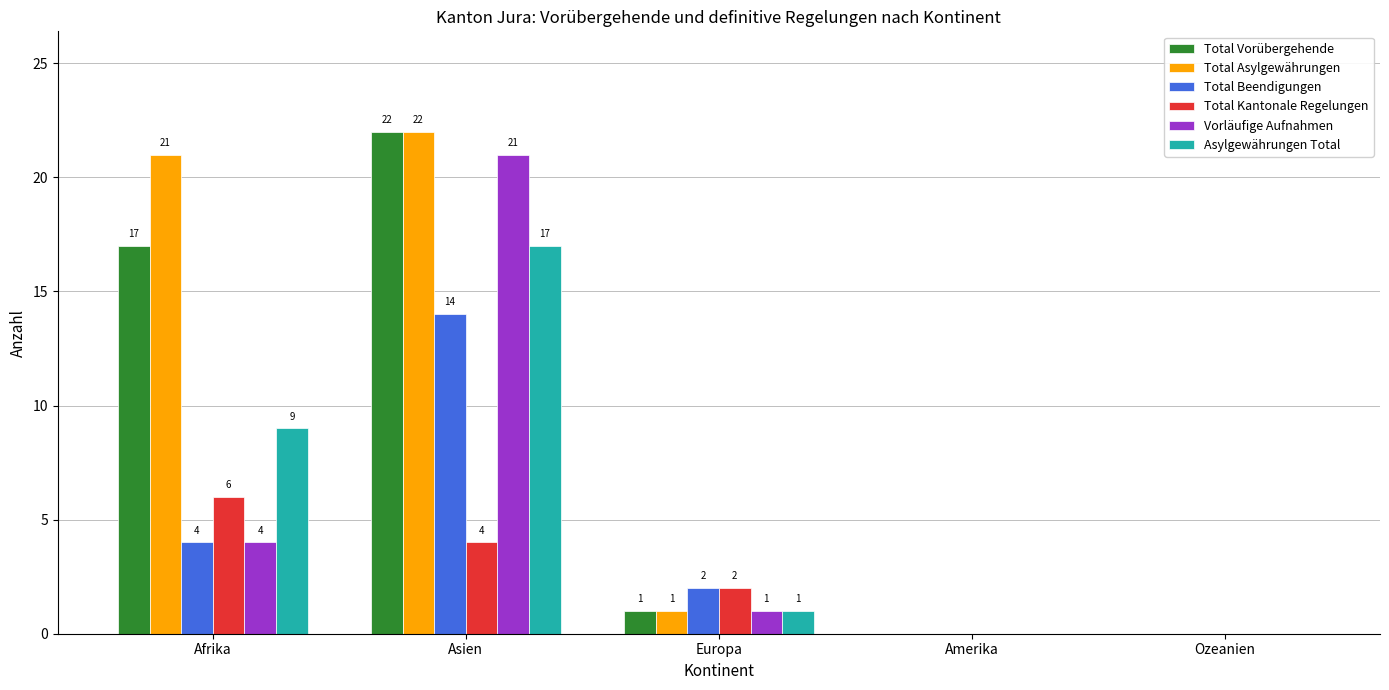

How many values in Asylgewährungen Total are above zero?

3